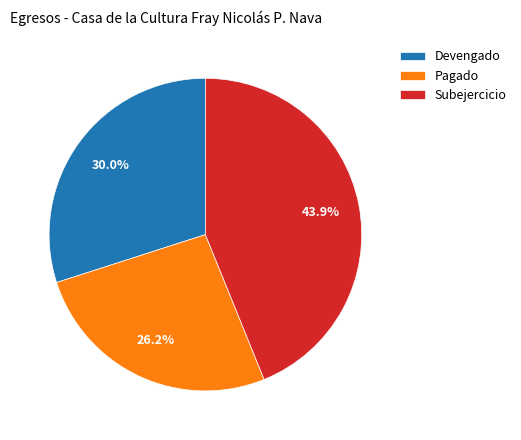

How many segments does this pie chart have?

3